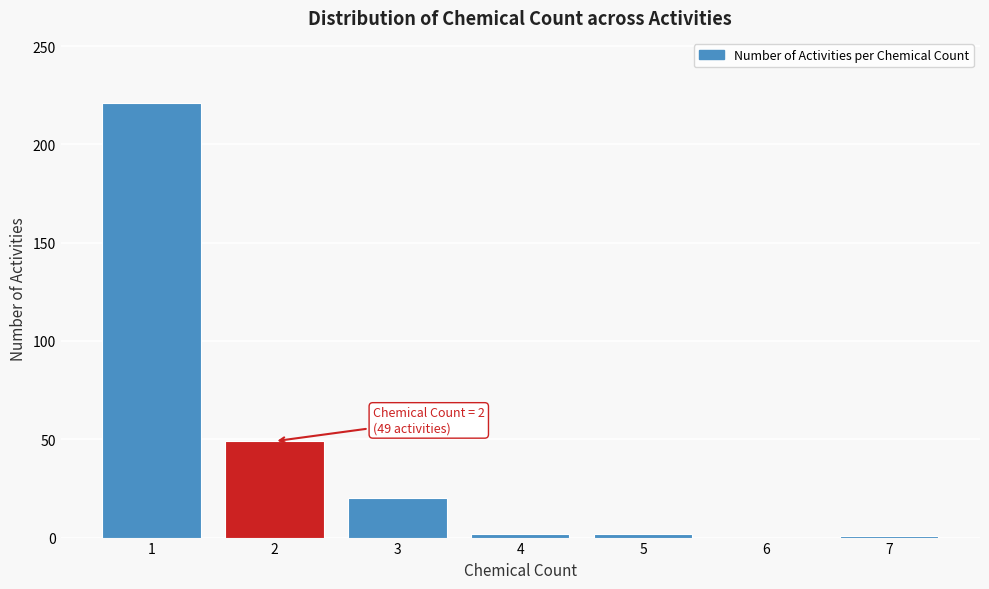

Which range on the x-axis has the tallest bar?

0.5 to 1.5